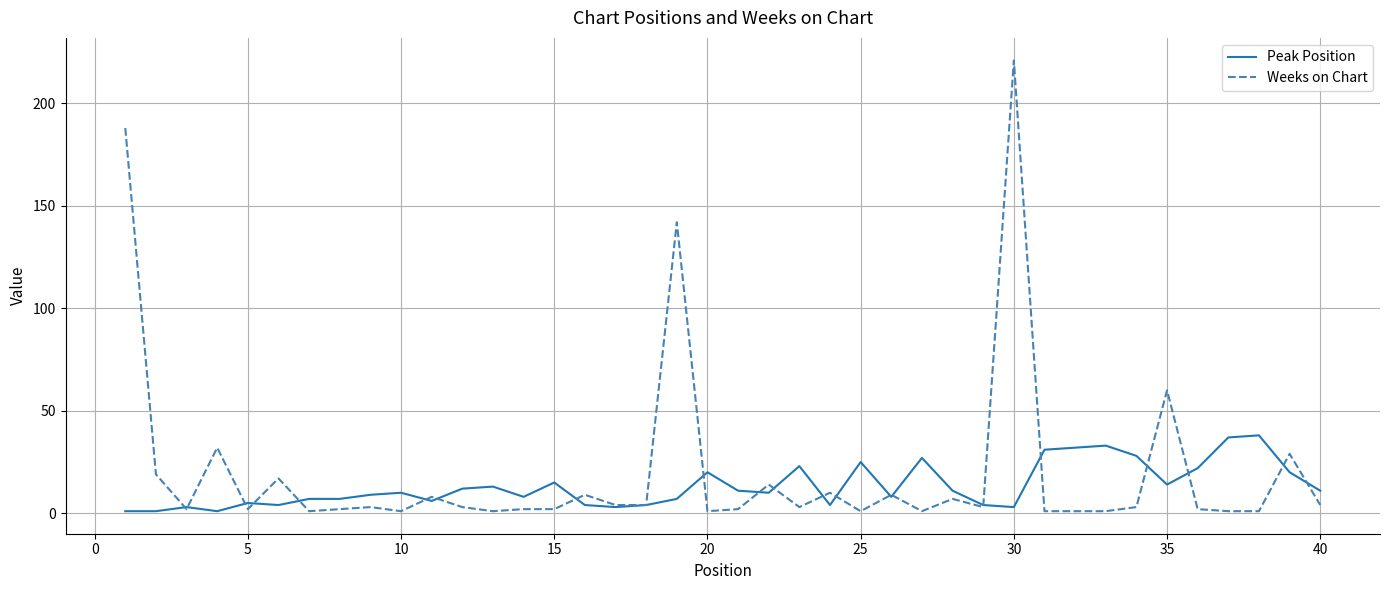

Which series has the largest range (max minus min)?

Weeks on Chart